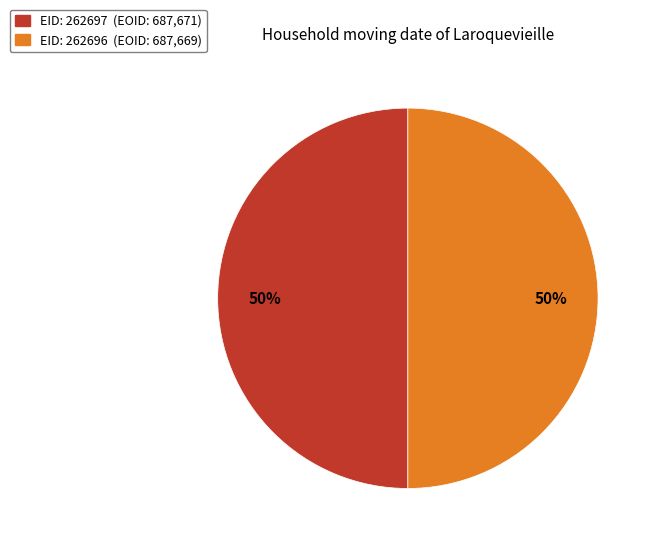

To the nearest percent, what portion does EID: 262696 (EOID: 687,669) represent?

50%